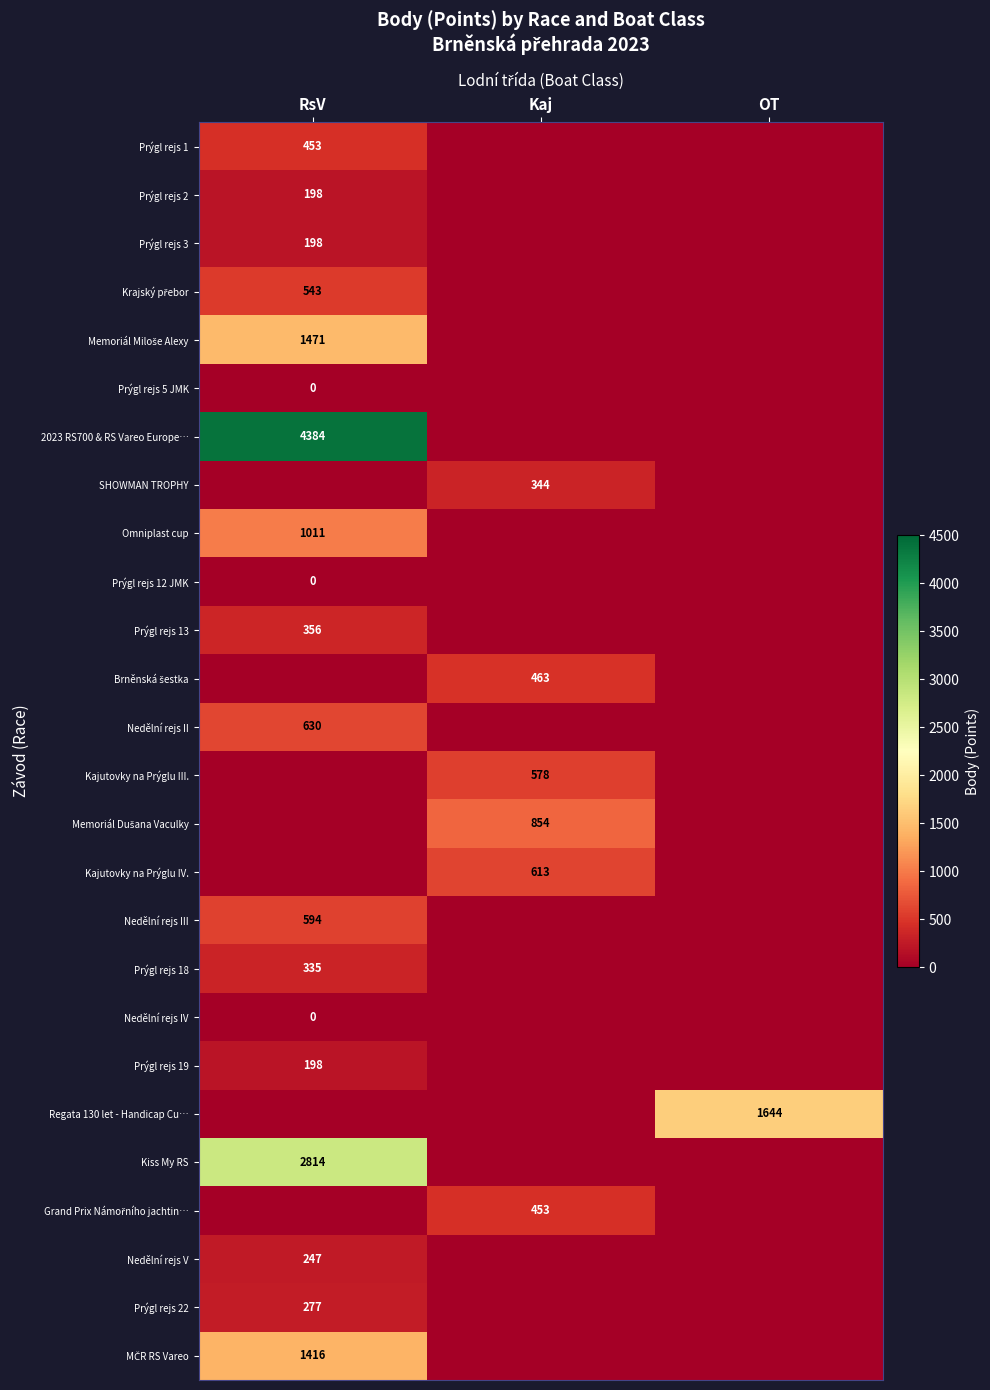

How many positive values does the Kajutovky na Prýglu III. series have?

1